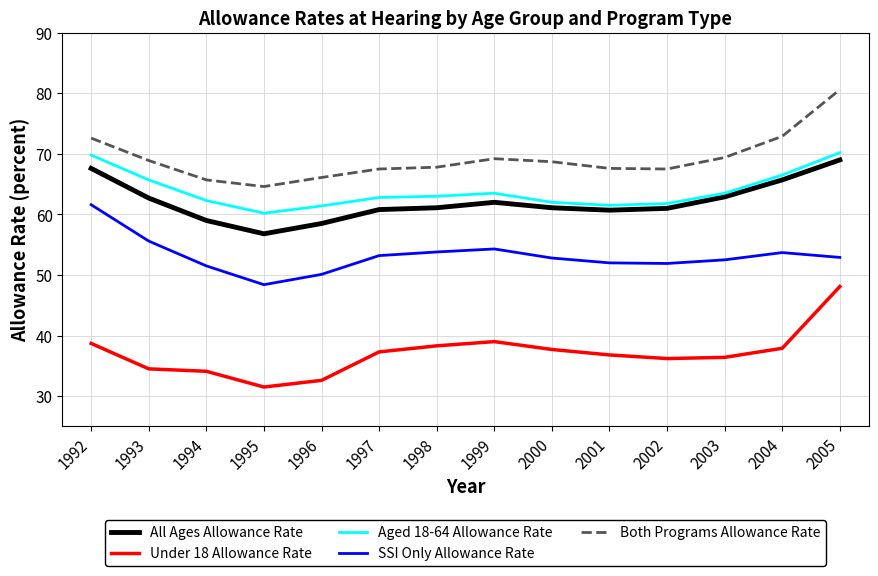

Where does the SSI Only Allowance Rate series first go above 52?

1992